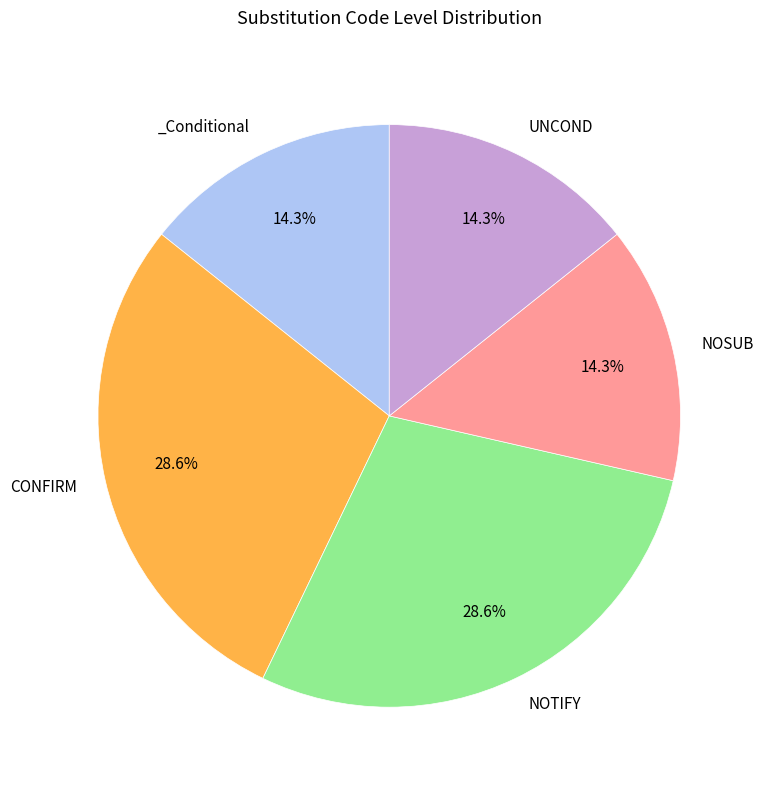

To the nearest percent, what is the average slice percentage?

20%